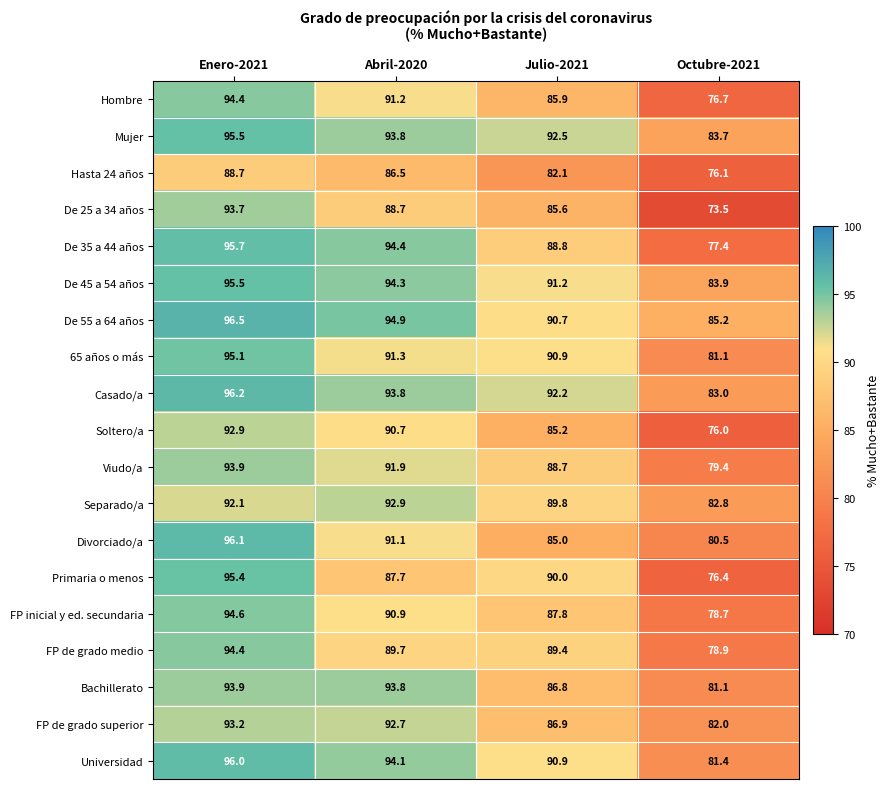

How many data points does each series have?

4